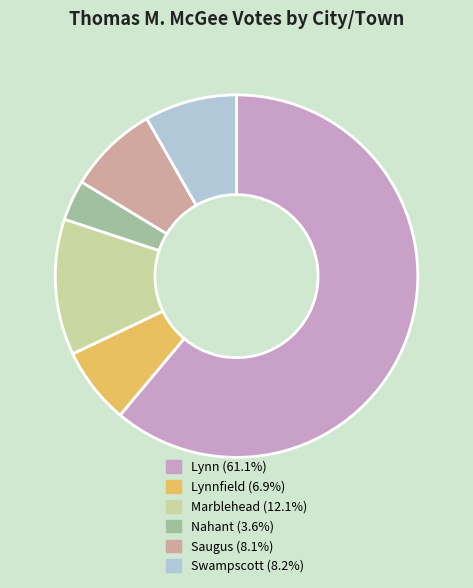

Is there any slice that represents more than half of the pie?

Yes